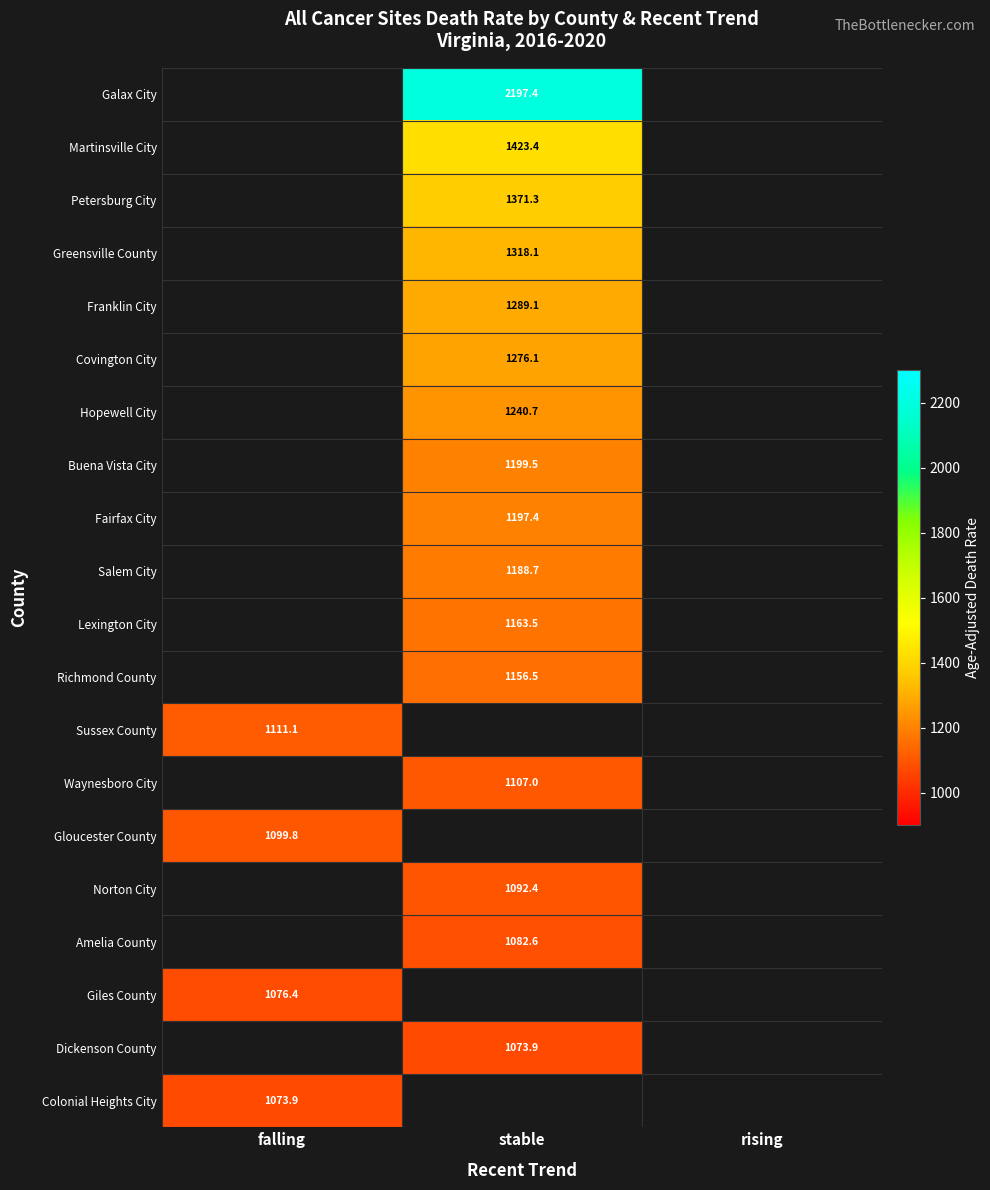

The value of Colonial Heights City at falling is 549.0. True or false?

False